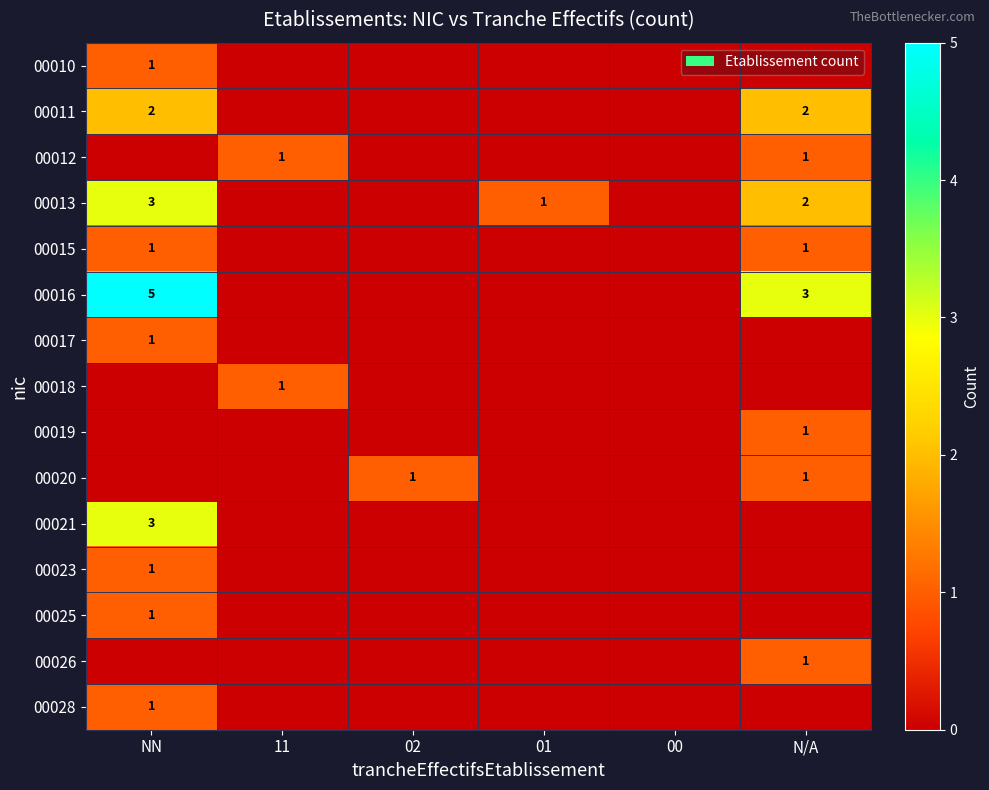

How many categories are shown in the chart?

6